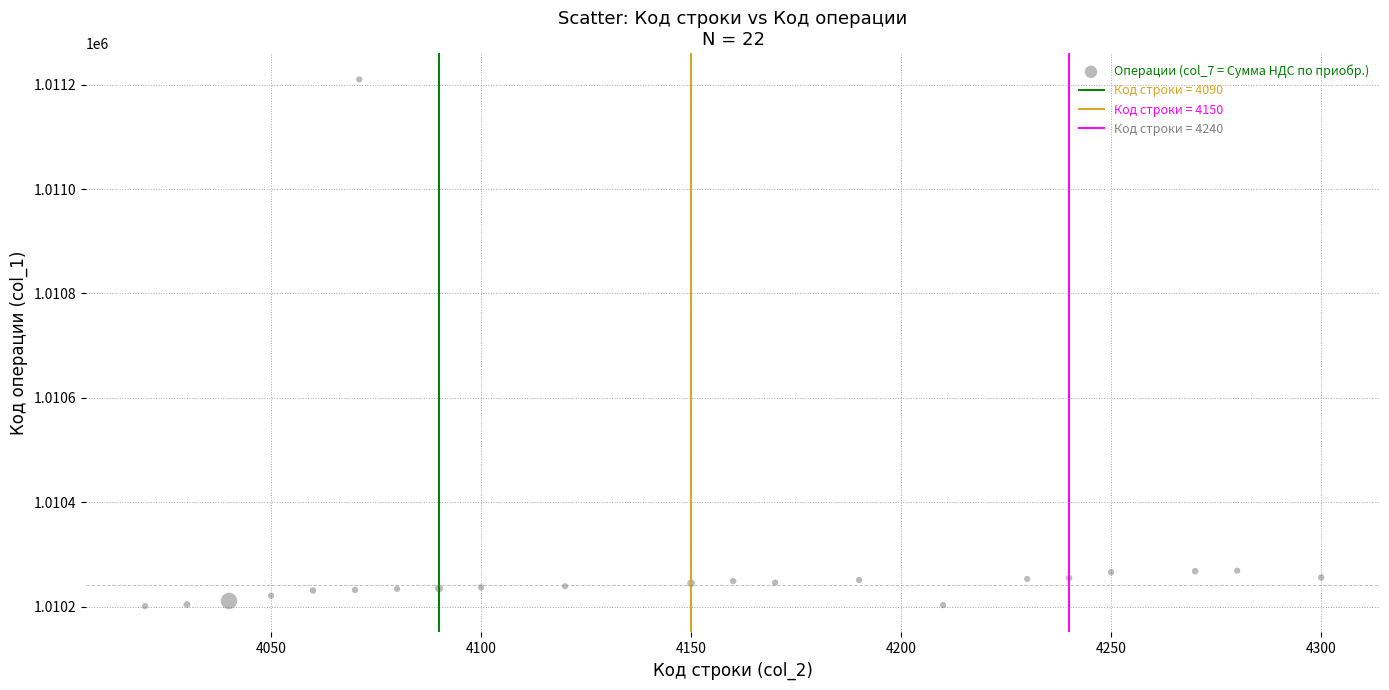

What is the range of Y values (max minus min)?

1009